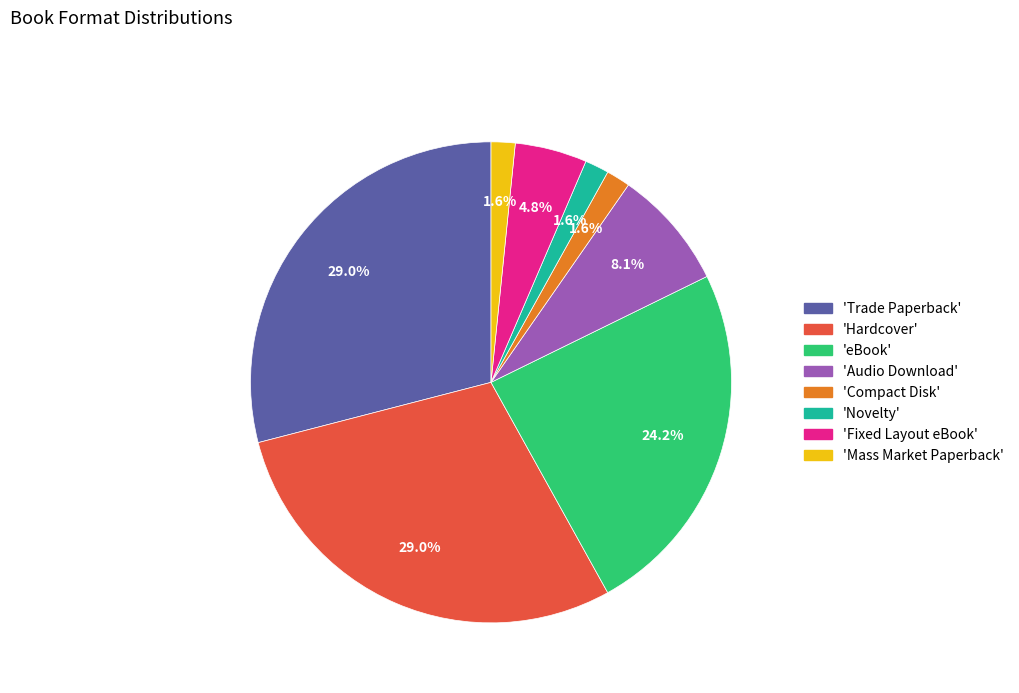

Approximately how many times larger is the value at 'Fixed Layout eBook' compared to 'Audio Download'?

0.6